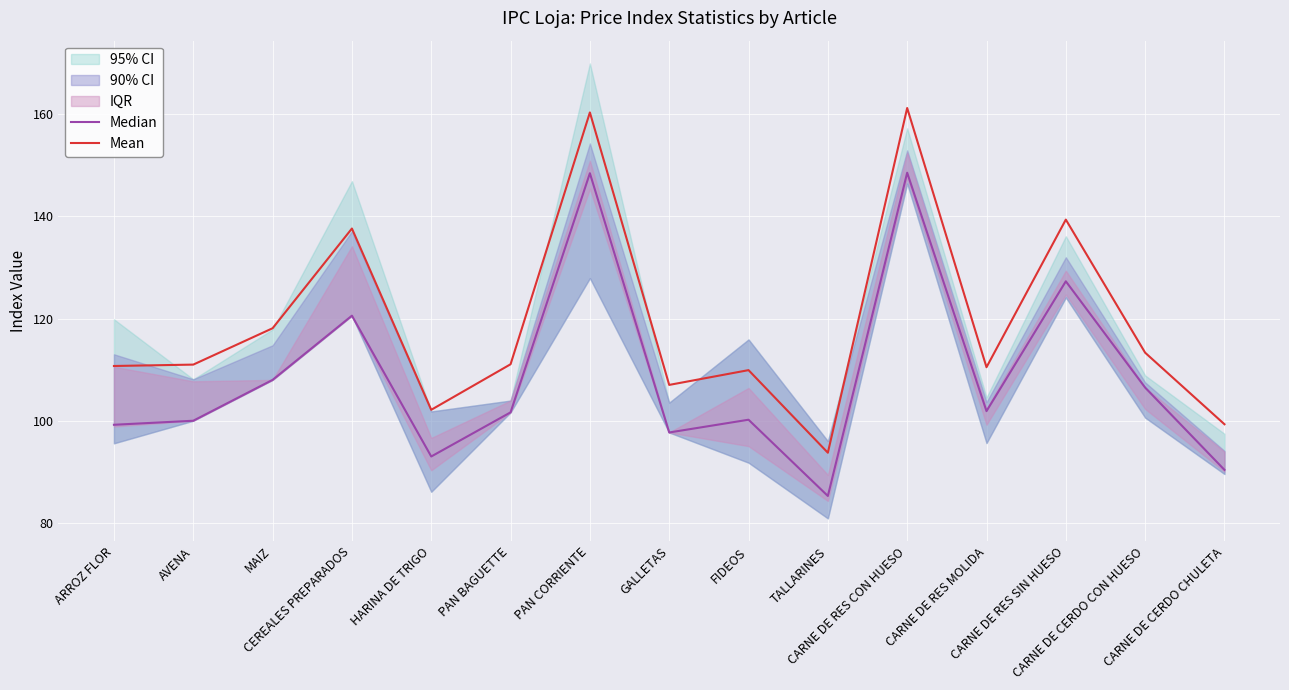

Where is Mean nearest to the value 127?

MAIZ